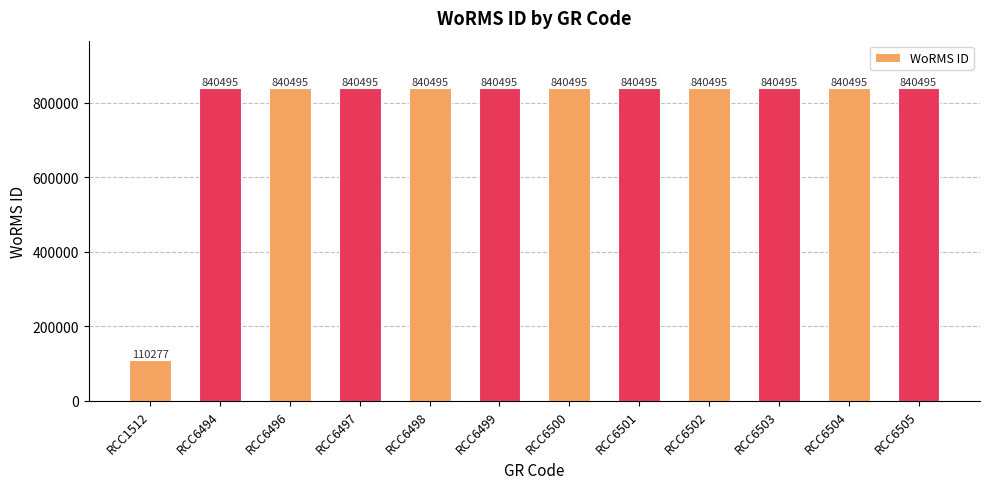

What is the minimum value shown in the chart?

110277